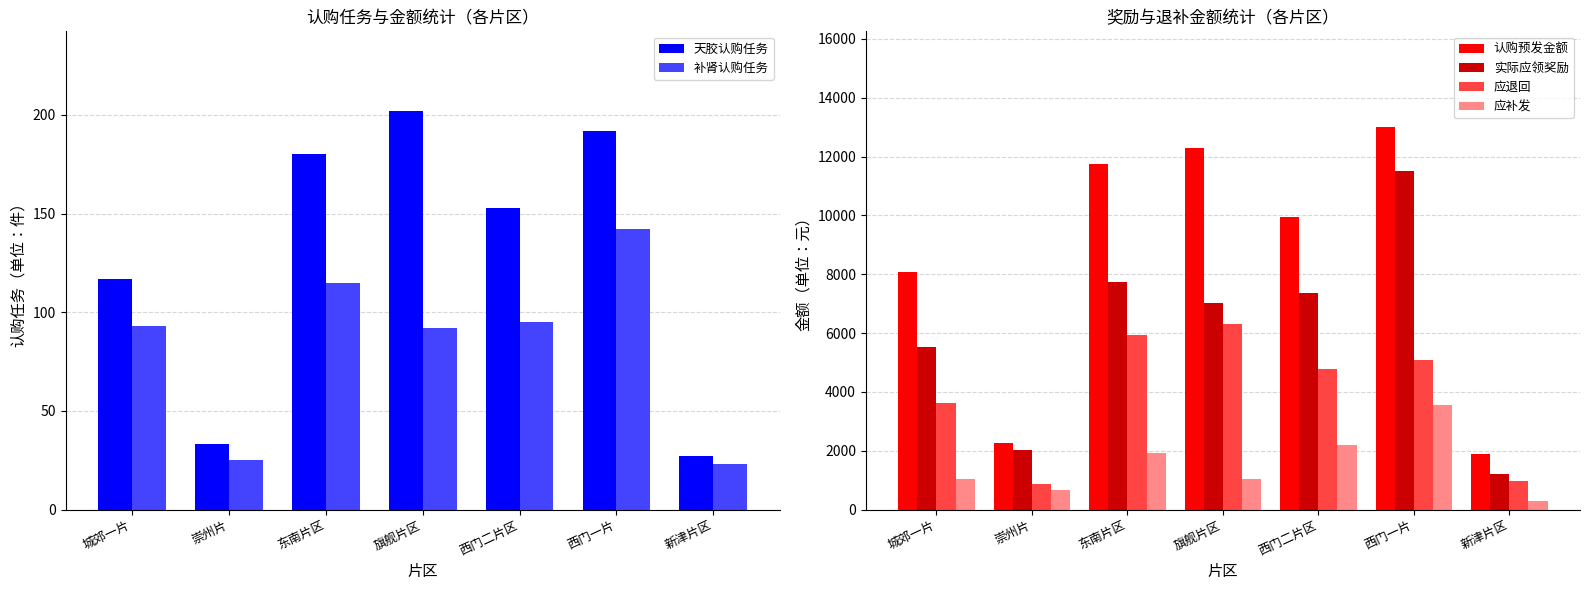

Rank the series by their maximum value, from lowest to highest.

补肾认购任务, 天胶认购任务, 应补发, 应退回, 实际应领奖励, 认购预发金额